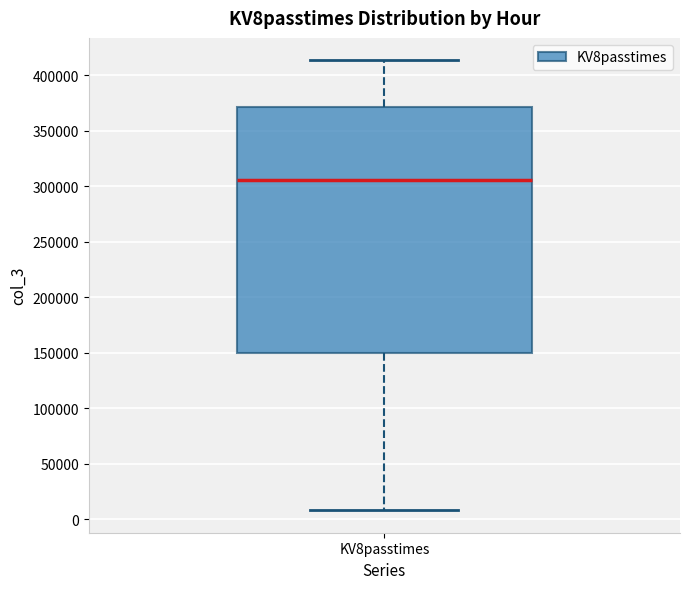

Where does the lower whisker of the box for KV8passtimes end on the y-axis? The values are not printed on the chart, so give them approximately, as read against the axis.

10000